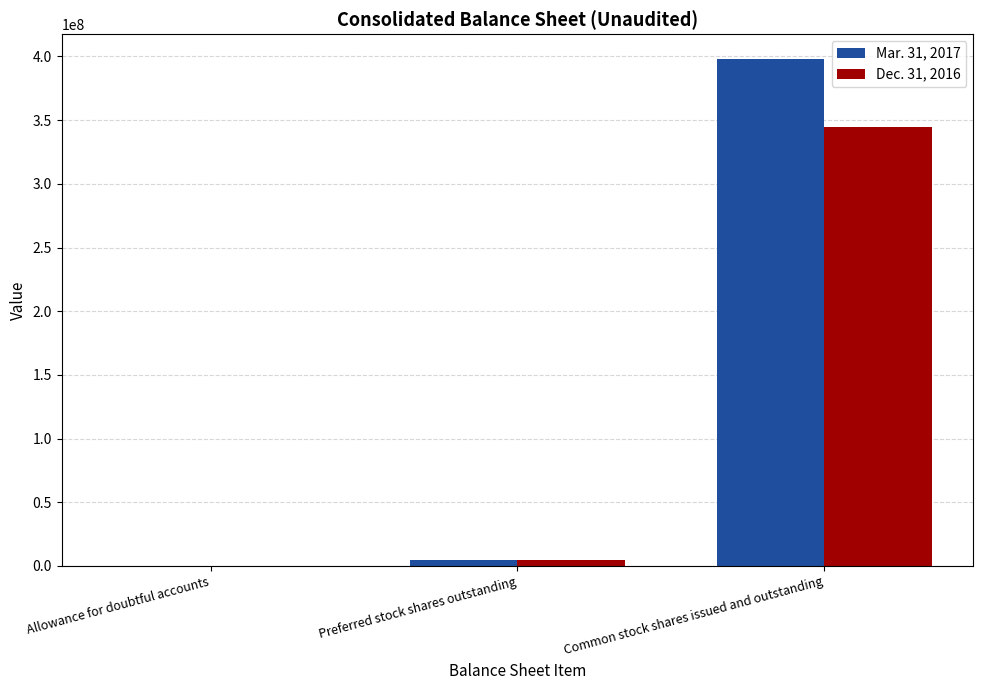

How many groups of bars are there?

3